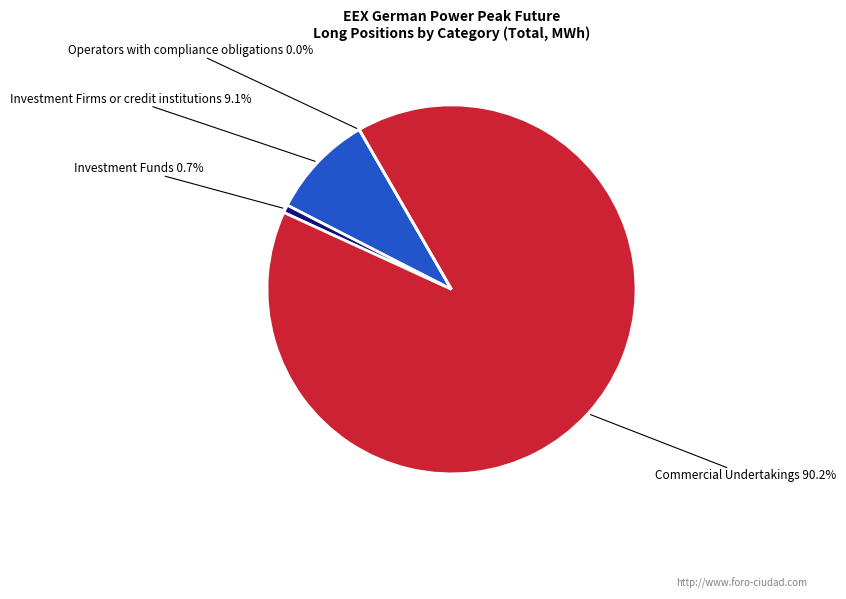

Does Investment Funds represent more than half of the total?

No